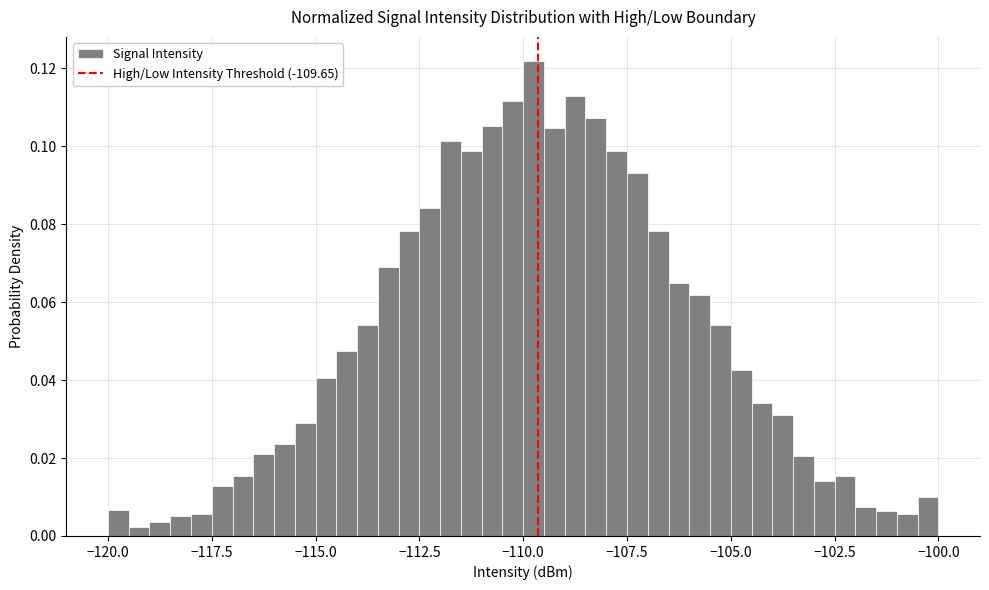

Around what value on the x-axis is the tallest bar? Give the approximate position of its centre, as read against the axis.

-109.5